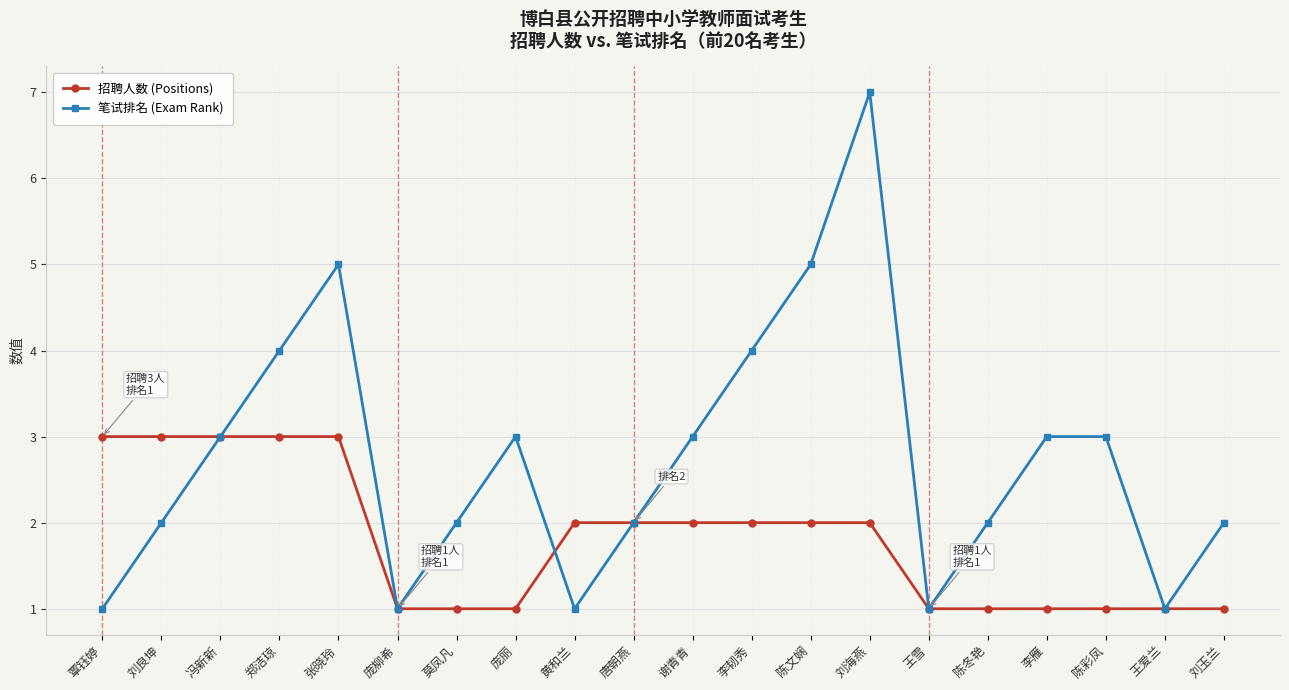

Which category has the highest value in the 笔试排名 (Exam Rank) series?

刘海燕